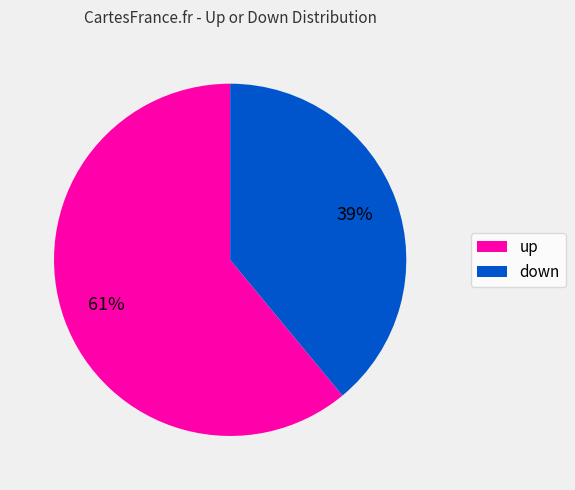

How many segments does this pie chart have?

2